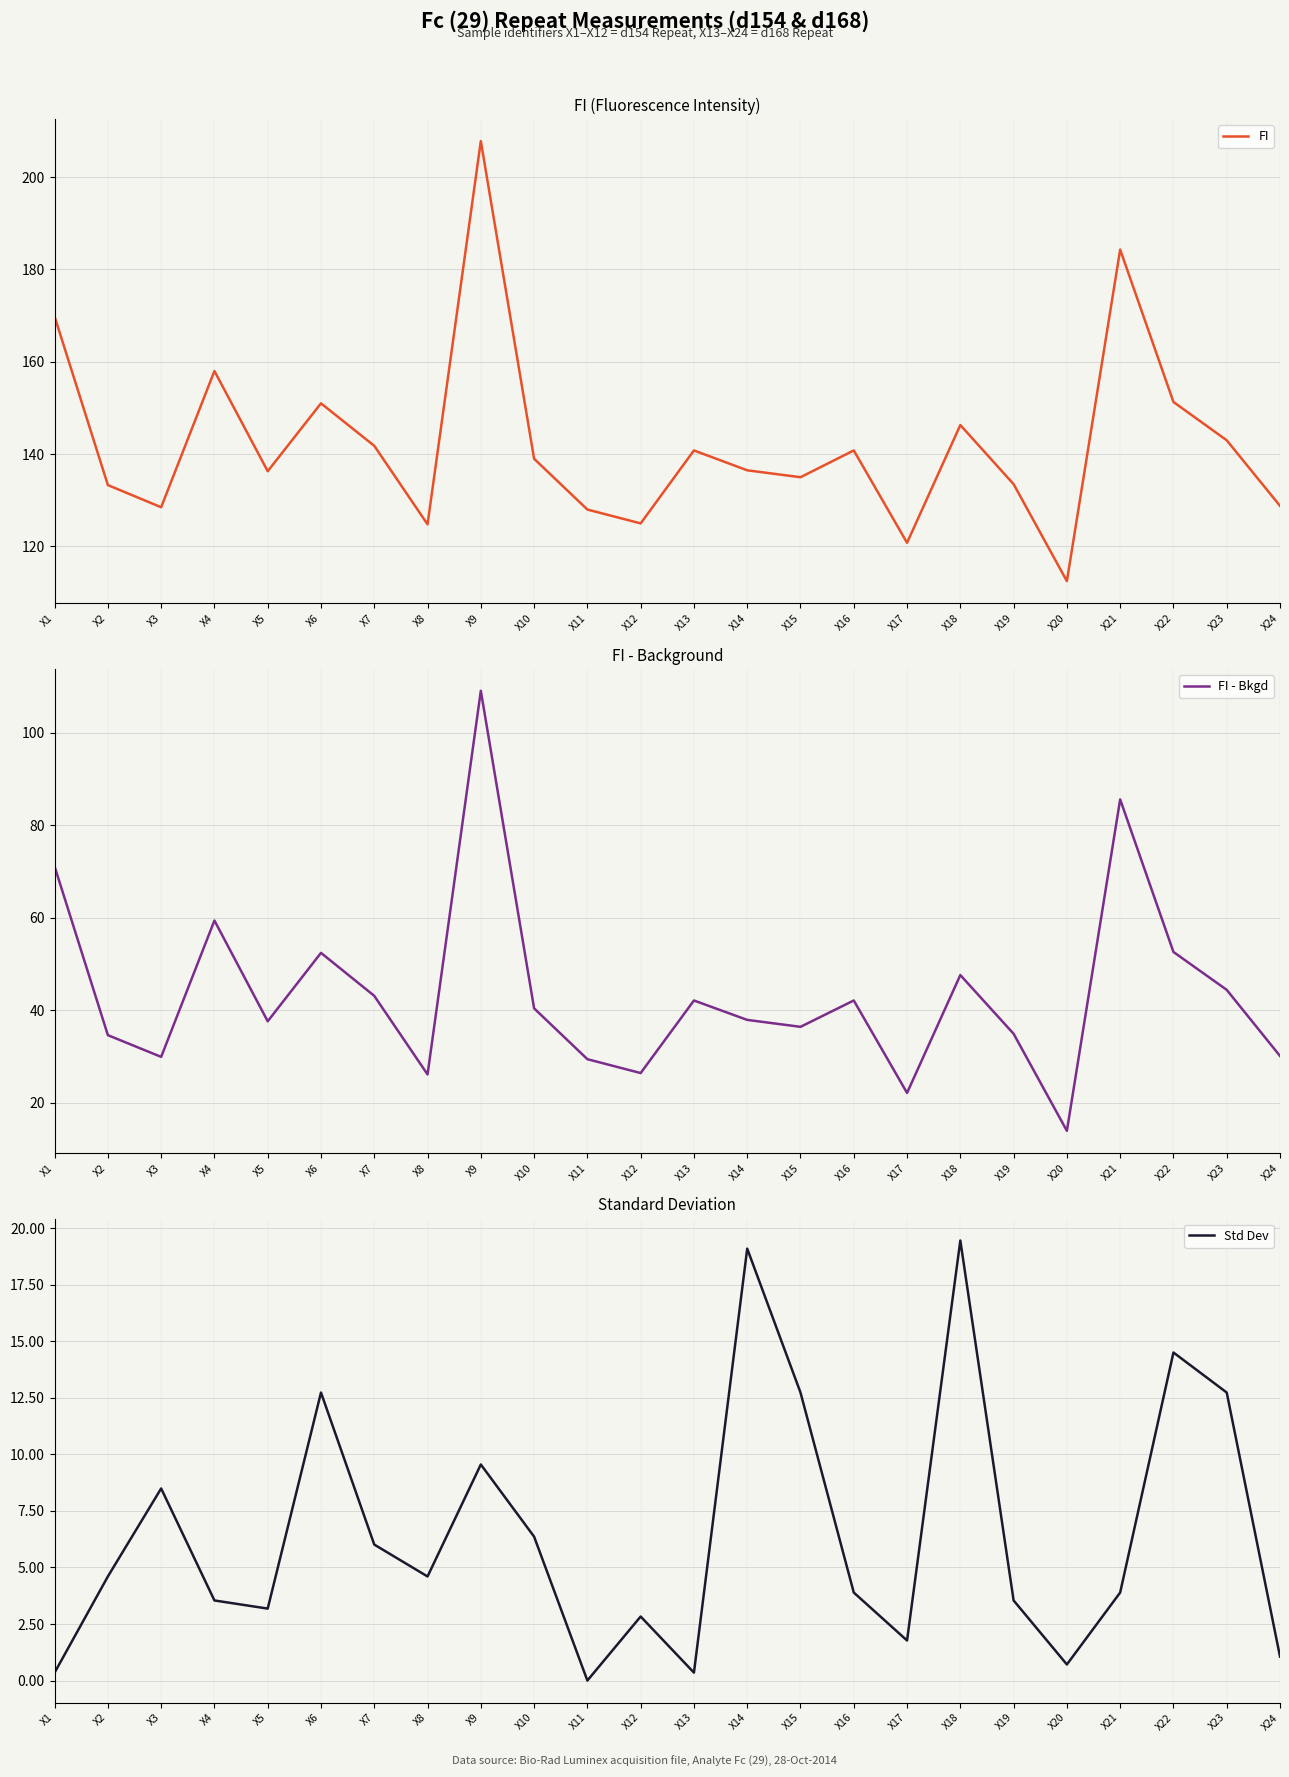

What is the value of the FI - Bkgd point at the 2nd from the left?

34.6